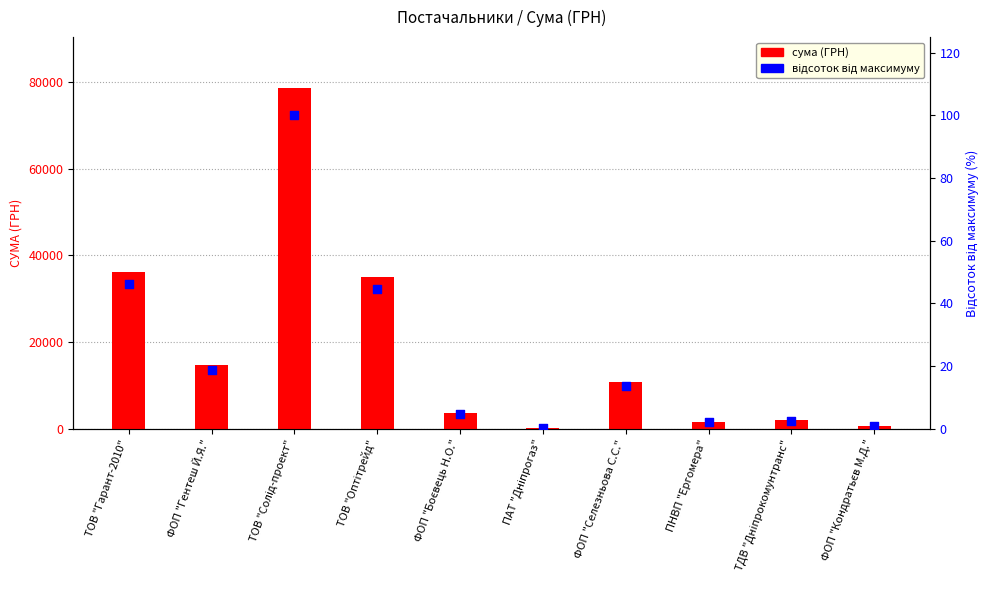

Which series has the largest total across all categories?

сума (ГРН)